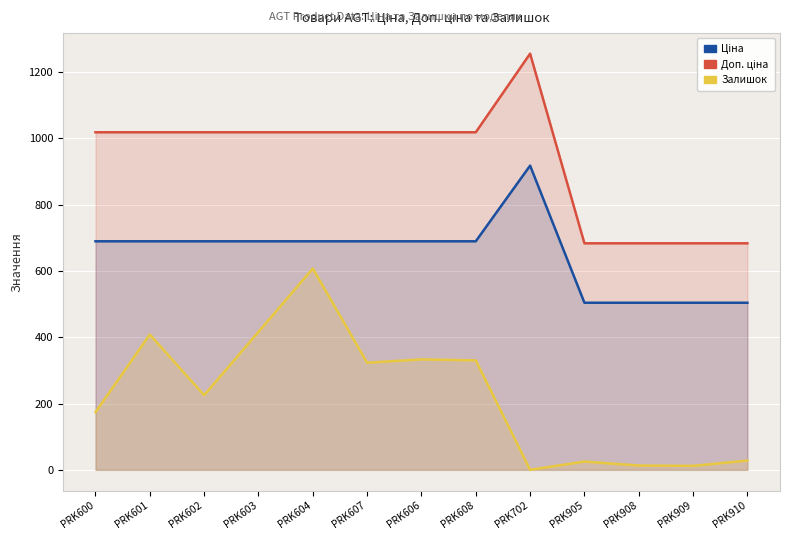

What is the difference between the Доп. ціна values at PRK606 and PRK702?

237.0